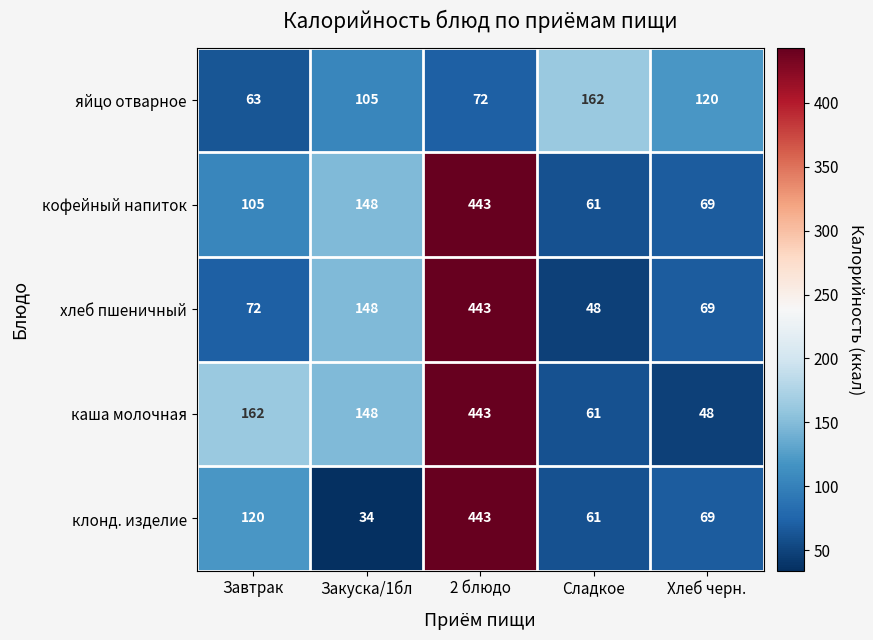

What is the approximate value of хлеб пшеничный at Закуска/1бл?

148